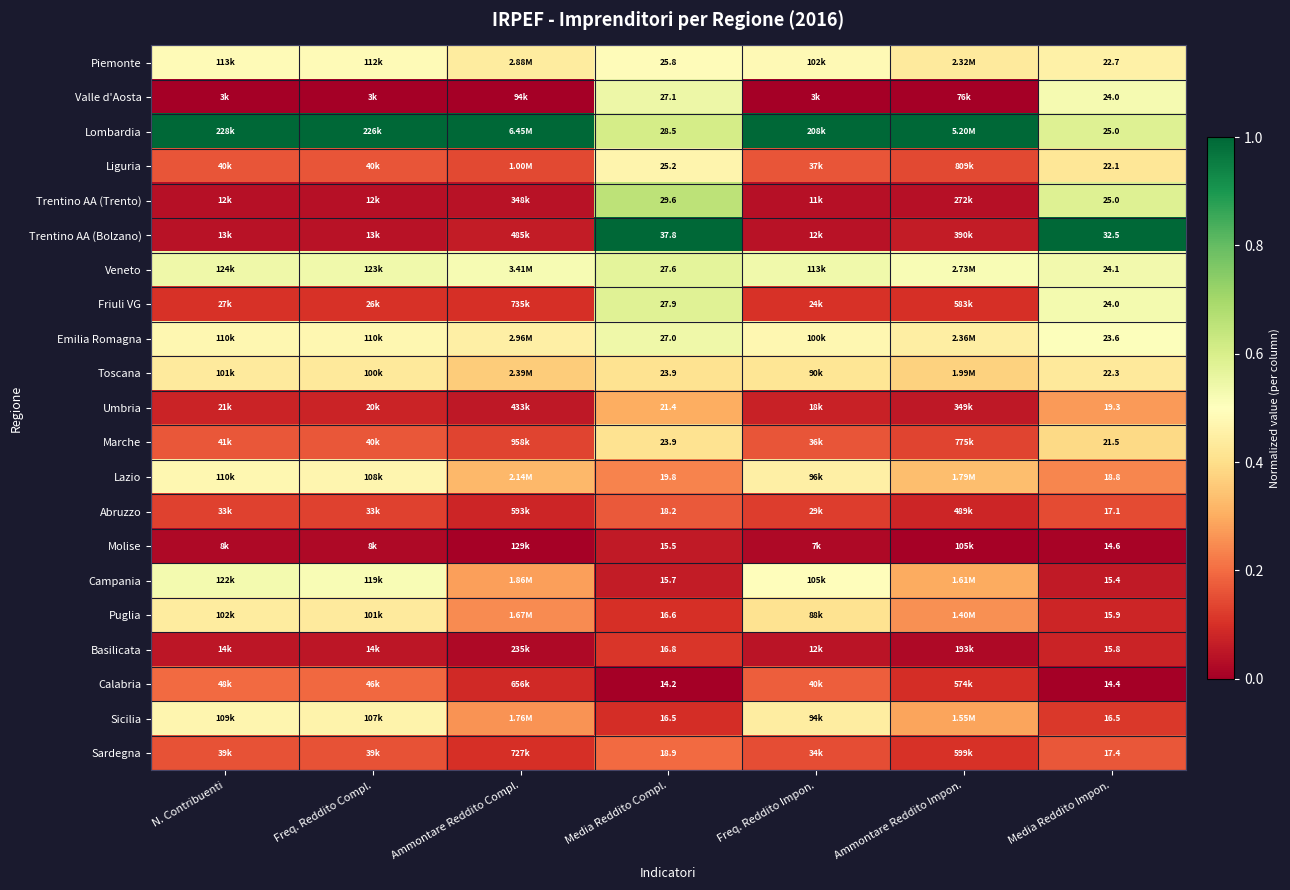

What is the maximum value for Emilia Romagna?

0.5